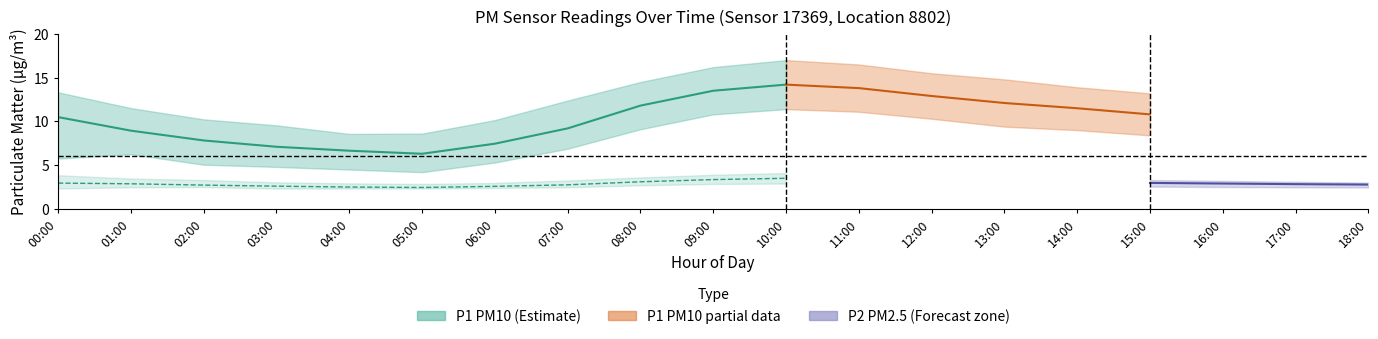

Where is P2_upper nearest to the value 3?

18:00